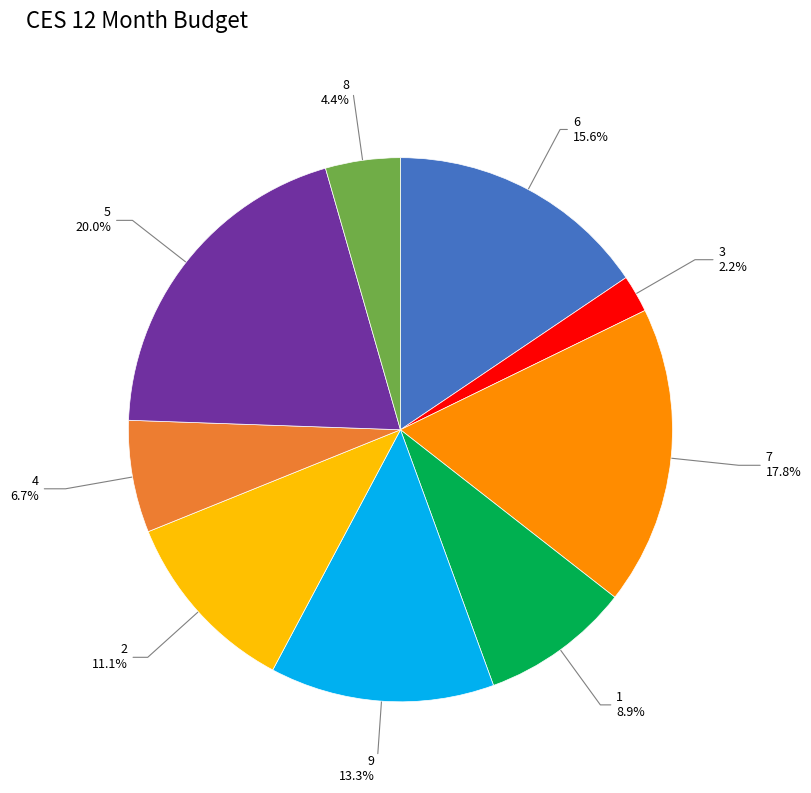

Is there a majority slice in this chart?

No